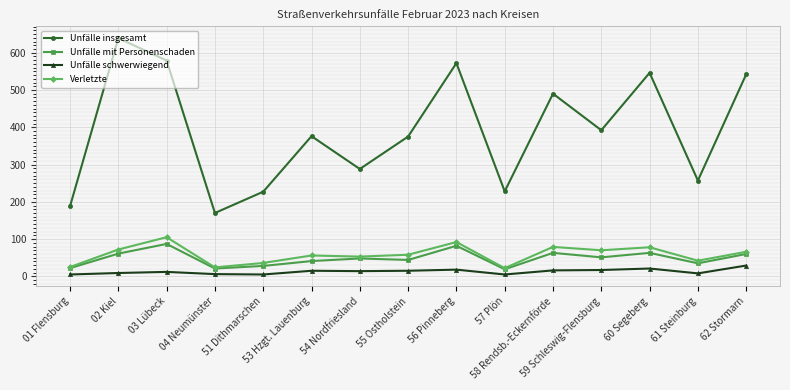

True or false: Unfälle schwerwiegend has more than 0 points higher than both neighbors.

True